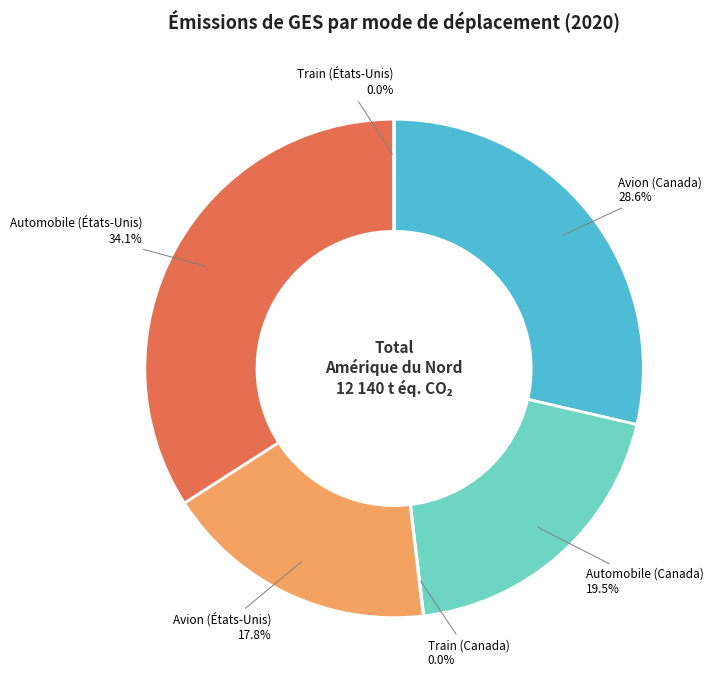

To the nearest percent, what is the average slice percentage?

17%